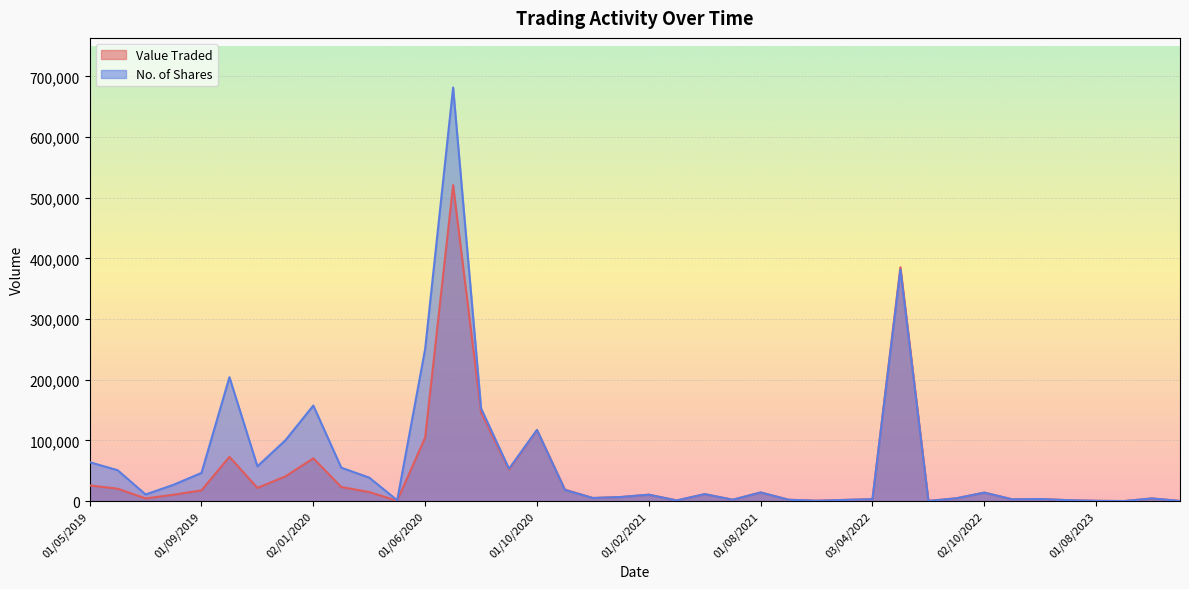

What is the spread (max minus min) of values at 01/05/2019?

38376